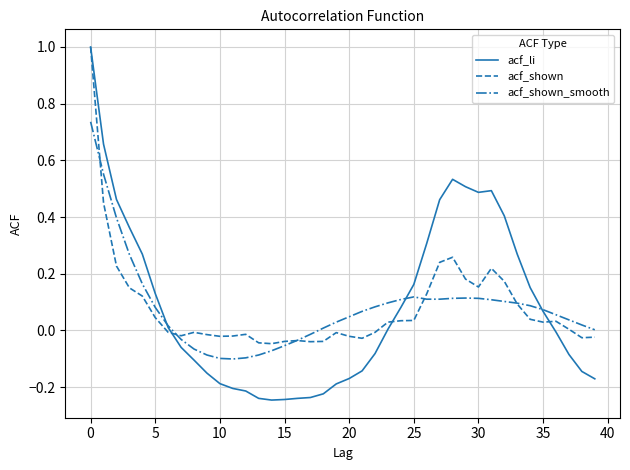

What is the highest value of the acf_shown series?

1.0